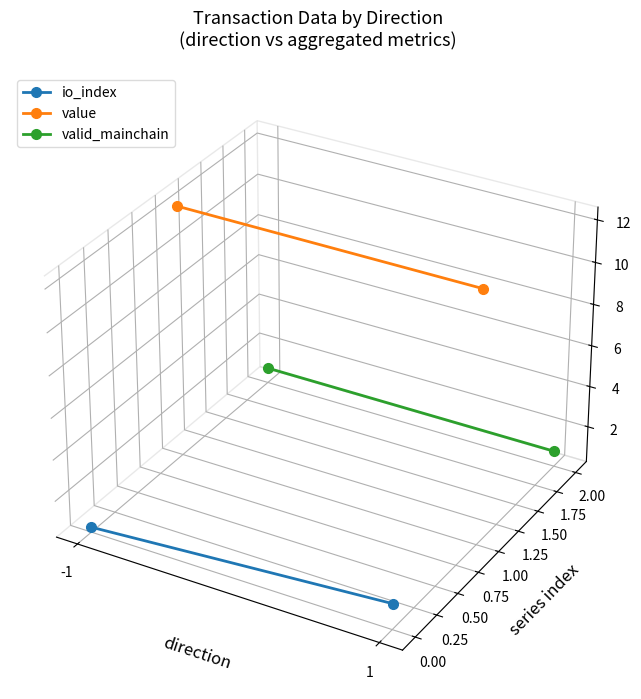

What is the sum of all io_index values?

-0.1